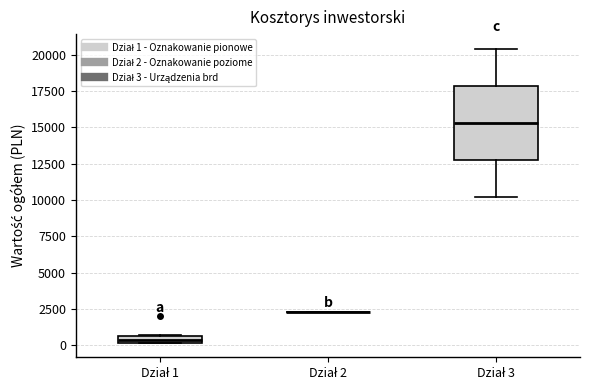

Where does the lower whisker of the box for Dział 3 end on the y-axis? The values are not printed on the chart, so give them approximately, as read against the axis.

10000